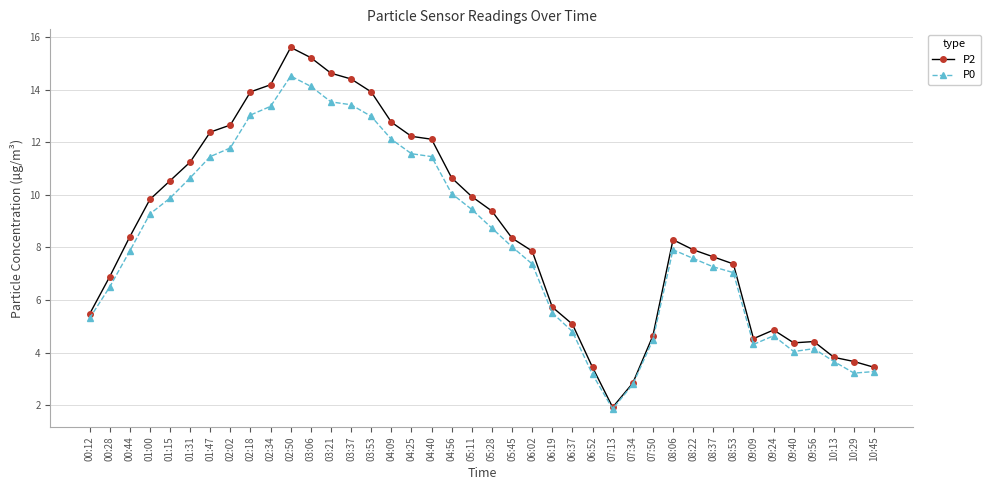

List the series in order of their peak value, highest first.

P2, P0